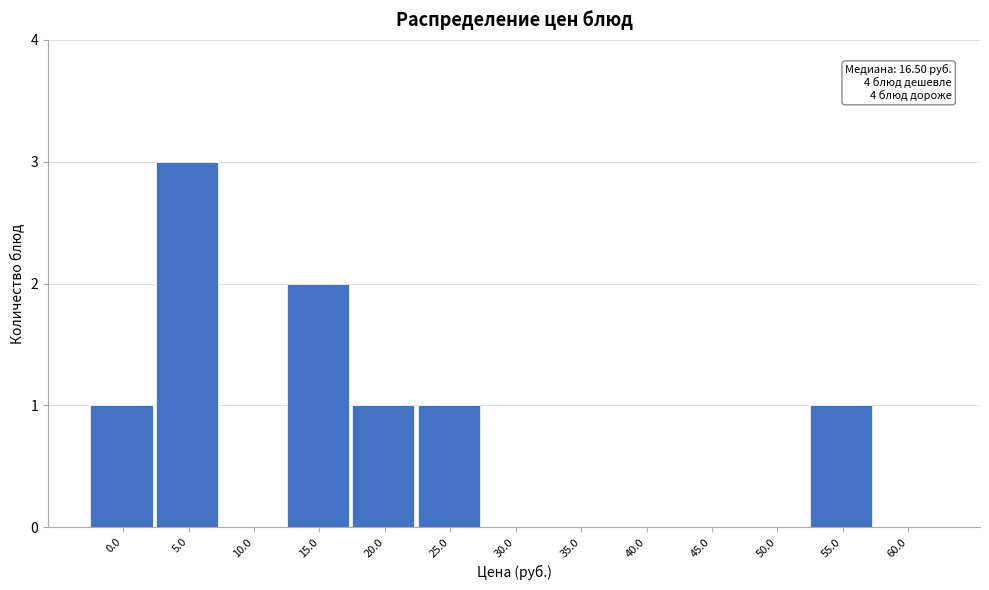

Reading right to left, what are all the values shown in this chart?

60.0=0	55.0=1	50.0=0	45.0=0	40.0=0	35.0=0	30.0=0	25.0=1	20.0=1	15.0=2	10.0=0	5.0=3	0.0=1